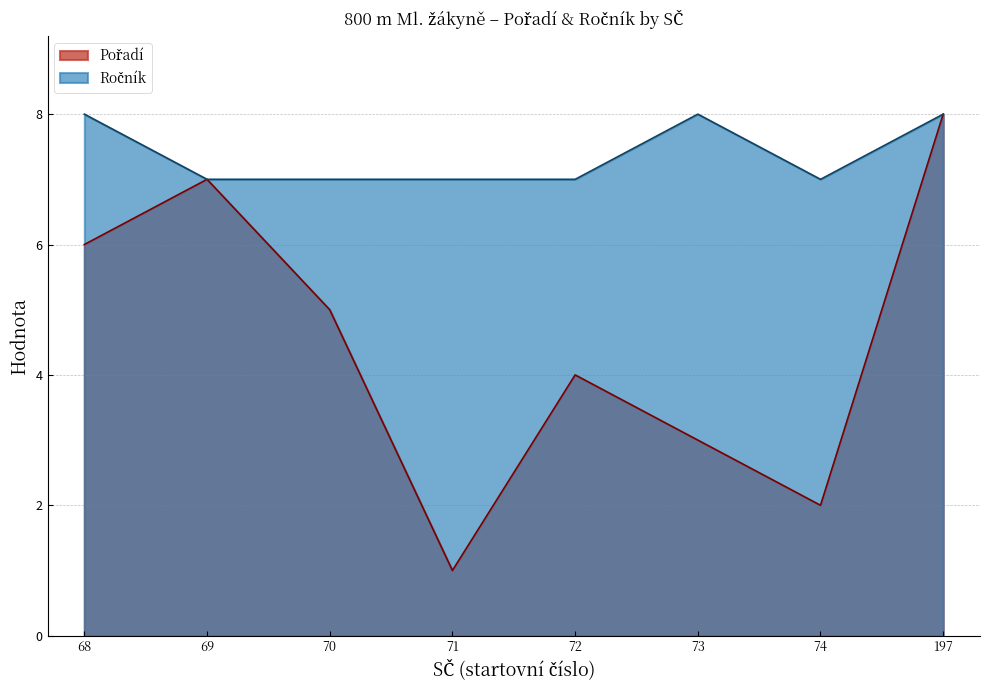

List the series in order of their peak value, highest first.

Pořadí, Ročník